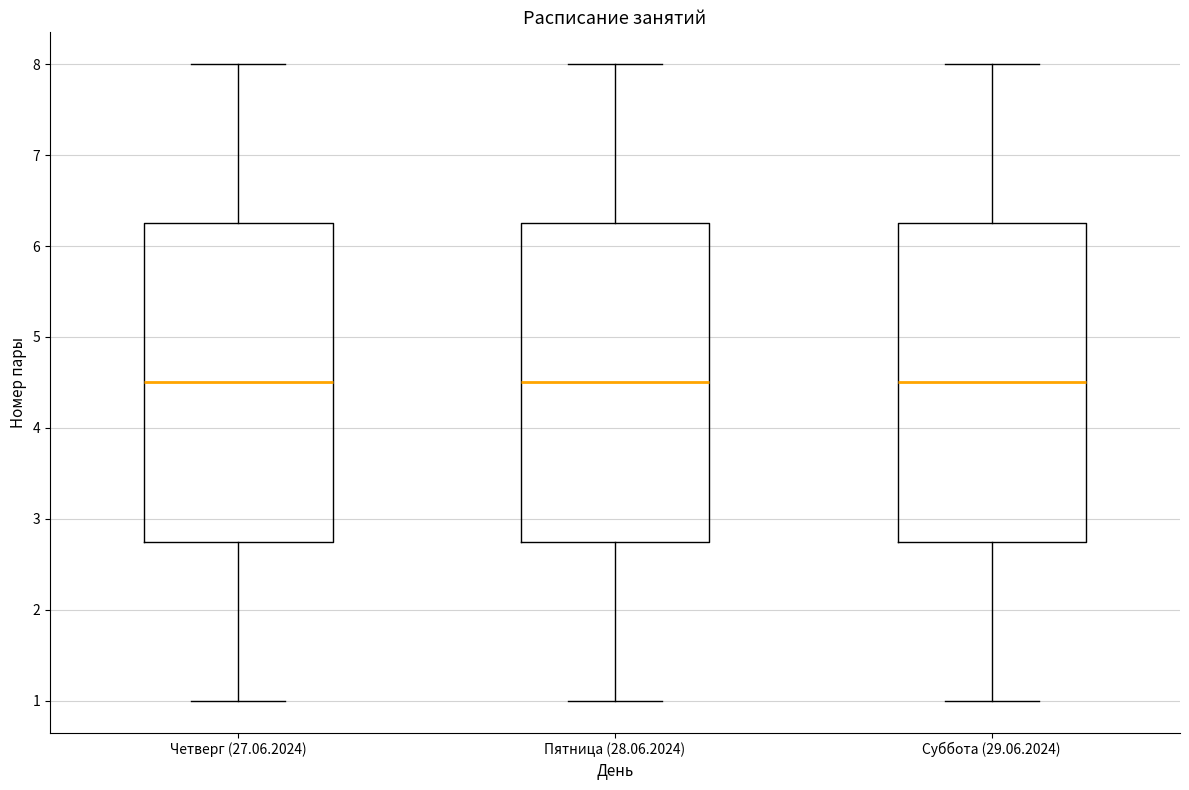

Where does the median line of the box for Пятница (28.06.2024) sit on the y-axis? The values are not printed on the chart, so give them approximately, as read against the axis.

4.5